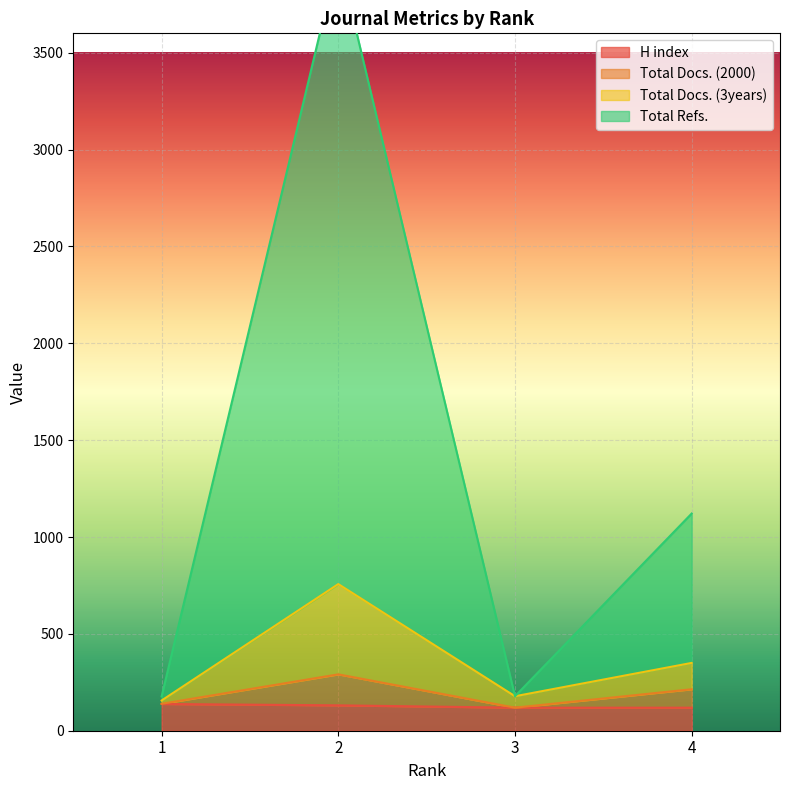

What is the value of the Total Docs. (3years) point at the 3rd from the left?

178